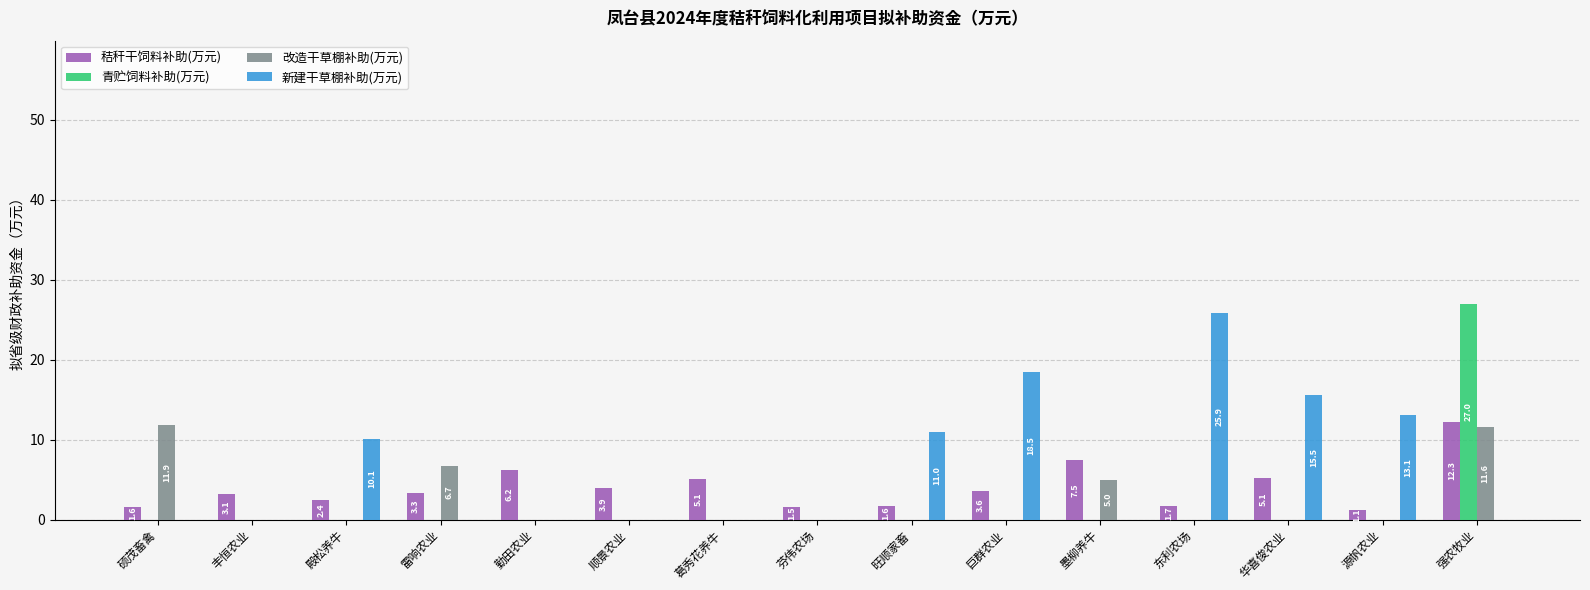

Does the chart contain stacked bars?

No